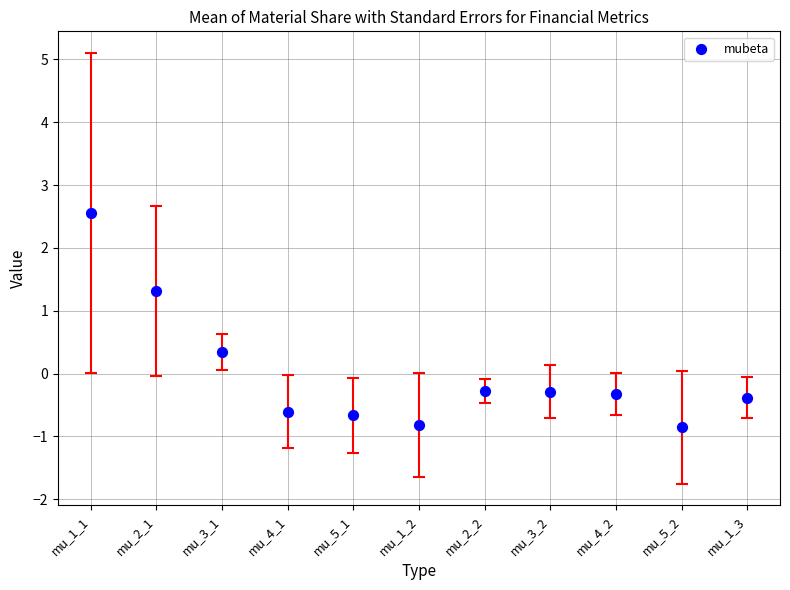

What is the range of Y values (max minus min)?

3.4